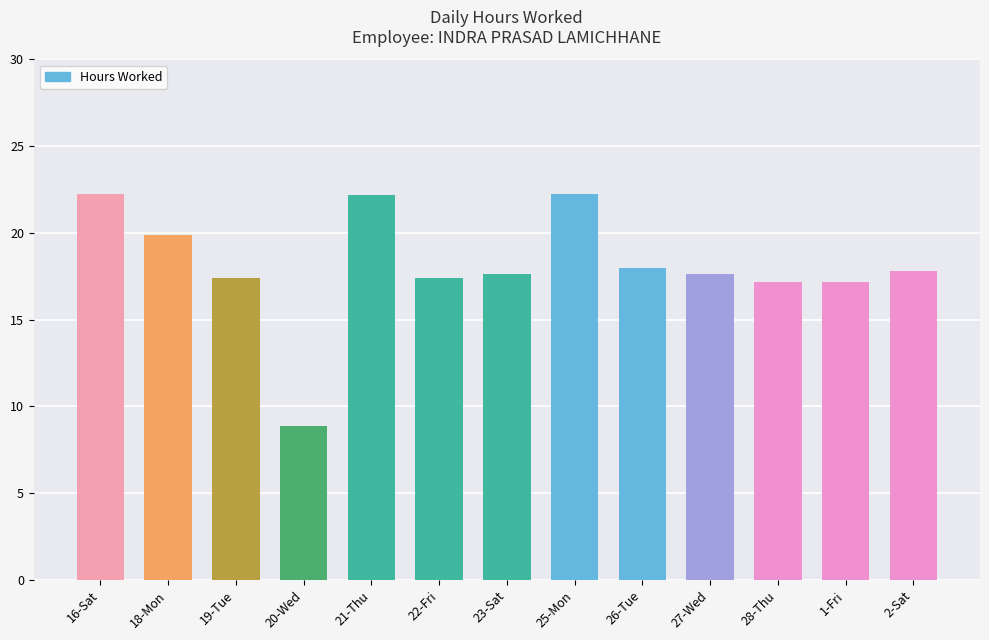

Reading left to right, what are all the values shown in this chart?

16-Sat=22.2	18-Mon=19.9	19-Tue=17.4	20-Wed=8.9	21-Thu=22.2	22-Fri=17.4	23-Sat=17.6	25-Mon=22.2	26-Tue=18.0	27-Wed=17.6	28-Thu=17.2	1-Fri=17.2	2-Sat=17.8